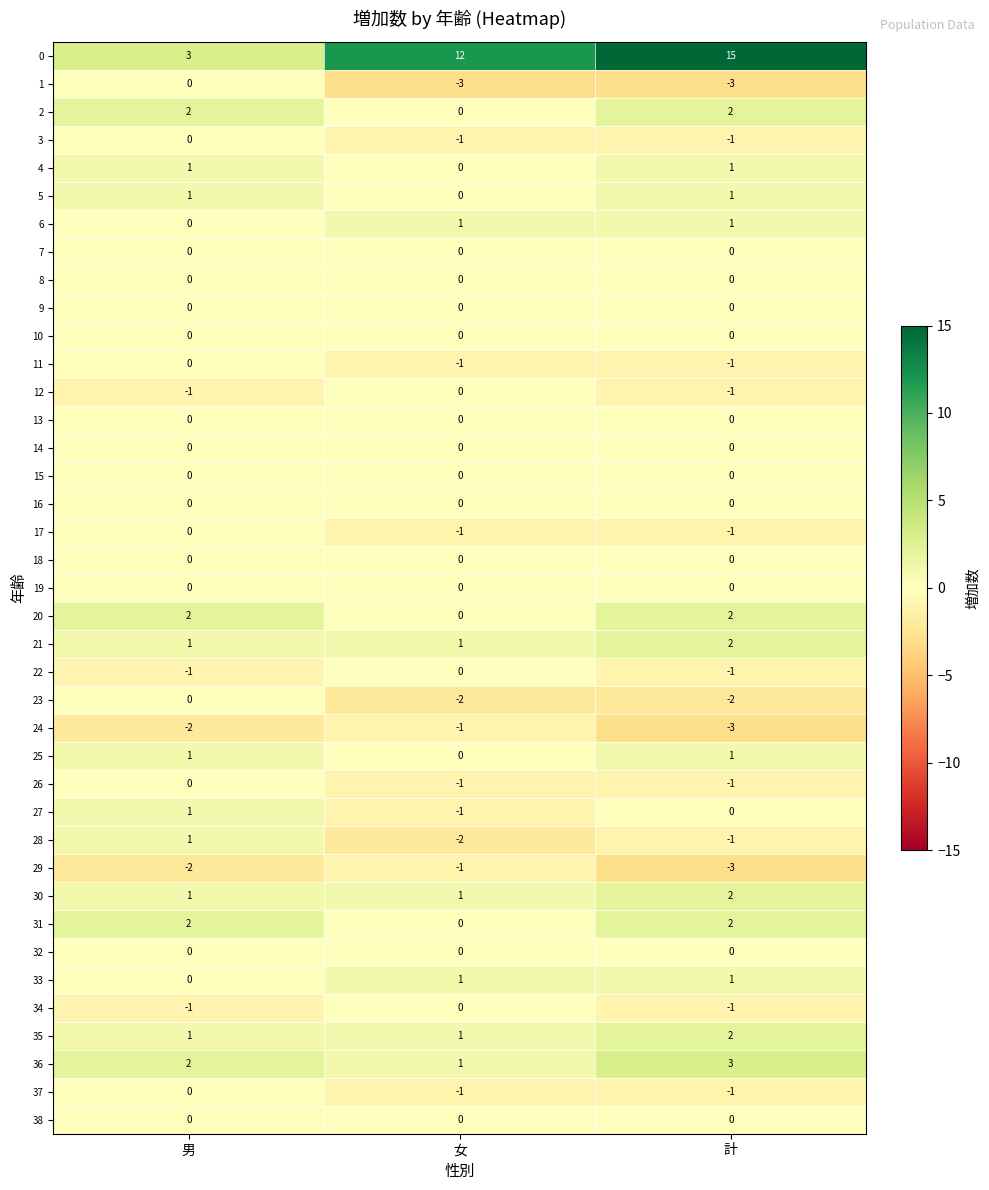

What is the sum of all 36 values?

6